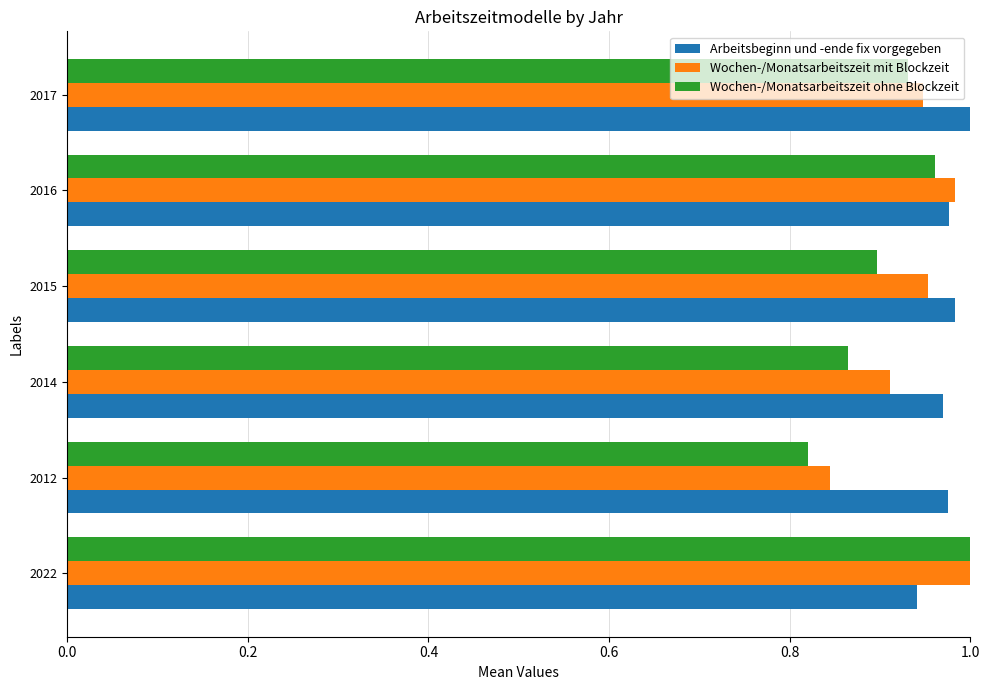

At which category does the chart reach its minimum across all series?

2012